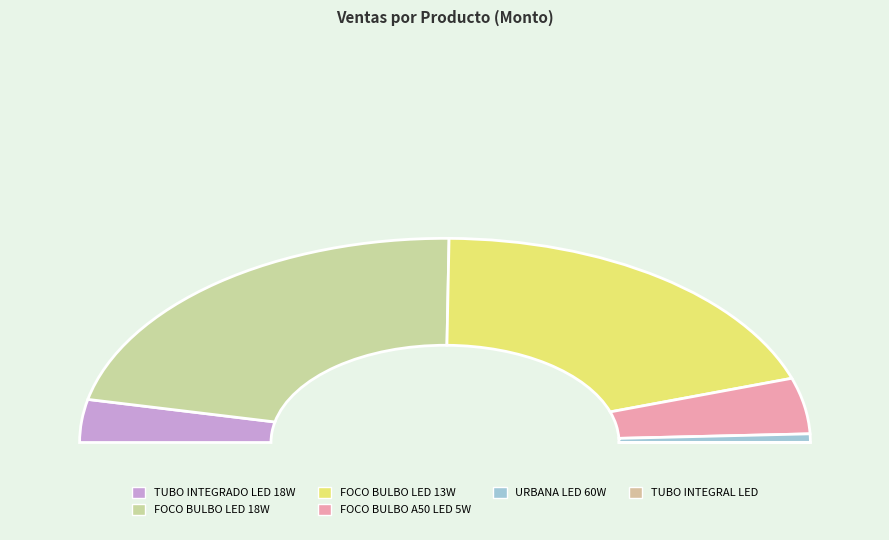

Combined, do FOCO BULBO A50 LED 5W and URBANA LED 60W account for over 50%?

No